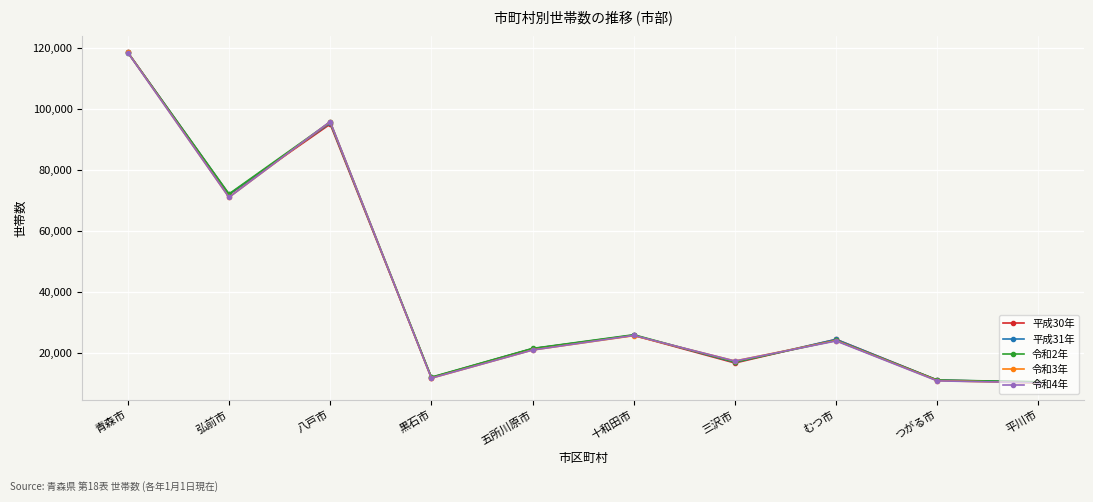

What position from the left is 弘前市?

2